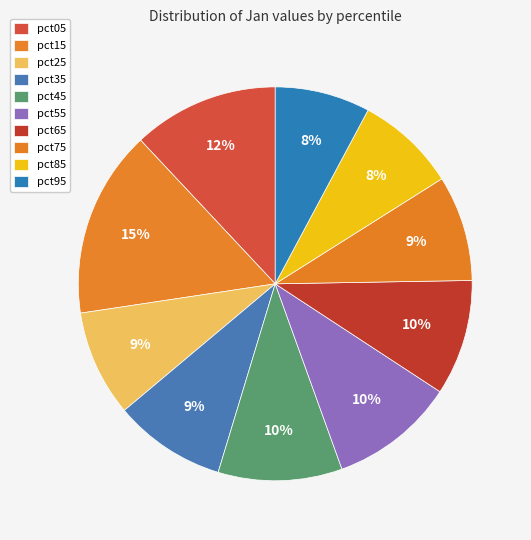

The pct05 slice represents 1% of the pie. True or false?

False